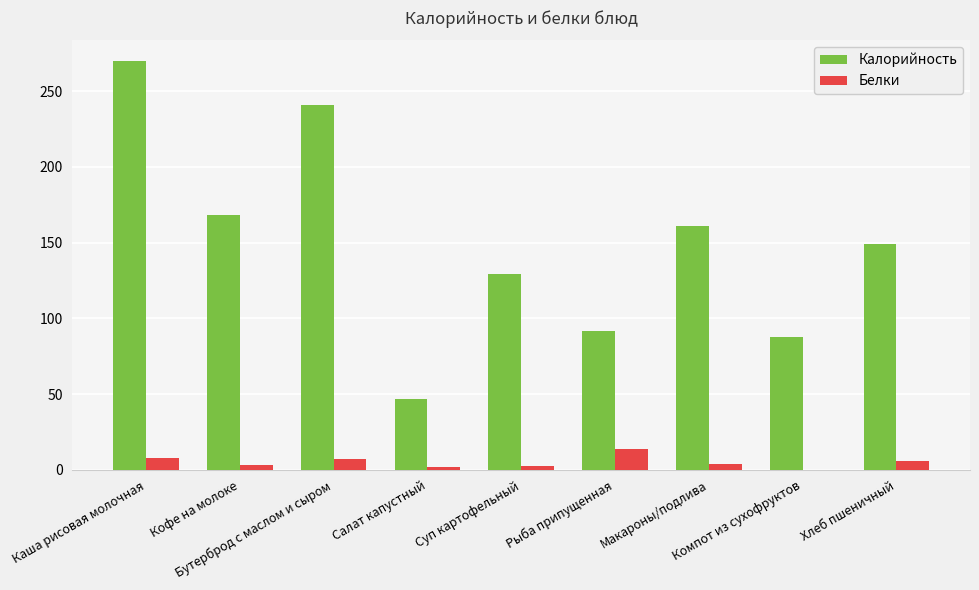

Which series has the largest total across all categories?

Калорийность